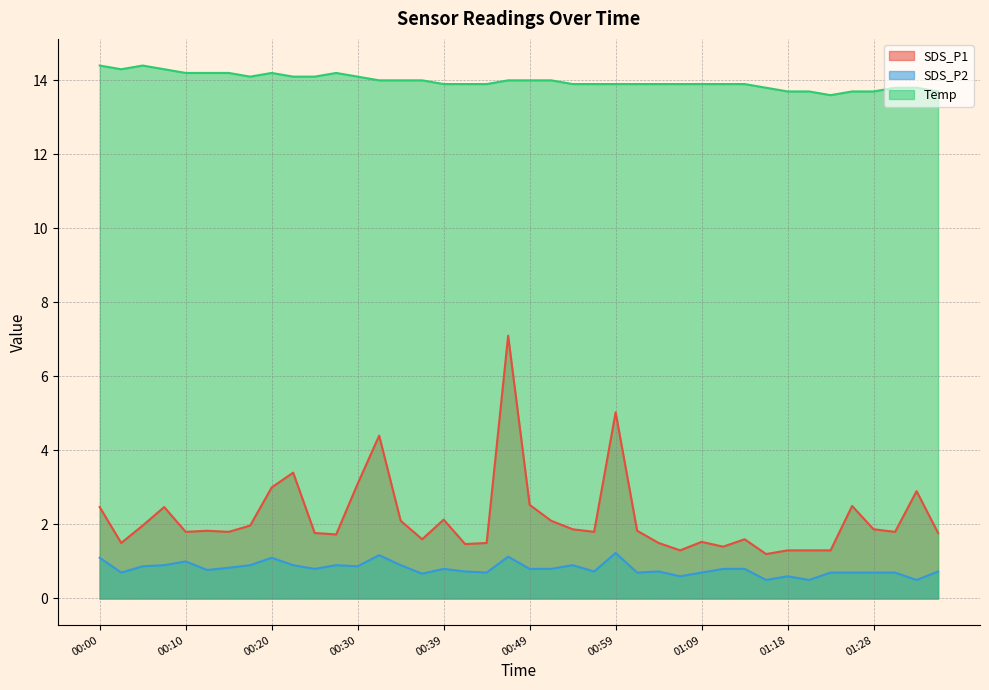

How many data points does each series have?

40